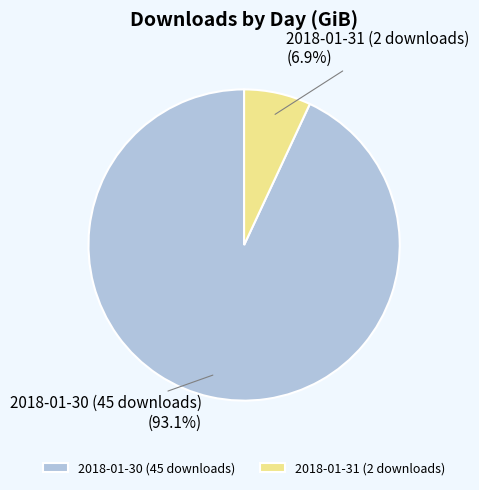

Is it true that 2018-01-31 (2 downloads) is 7% of the pie?

True